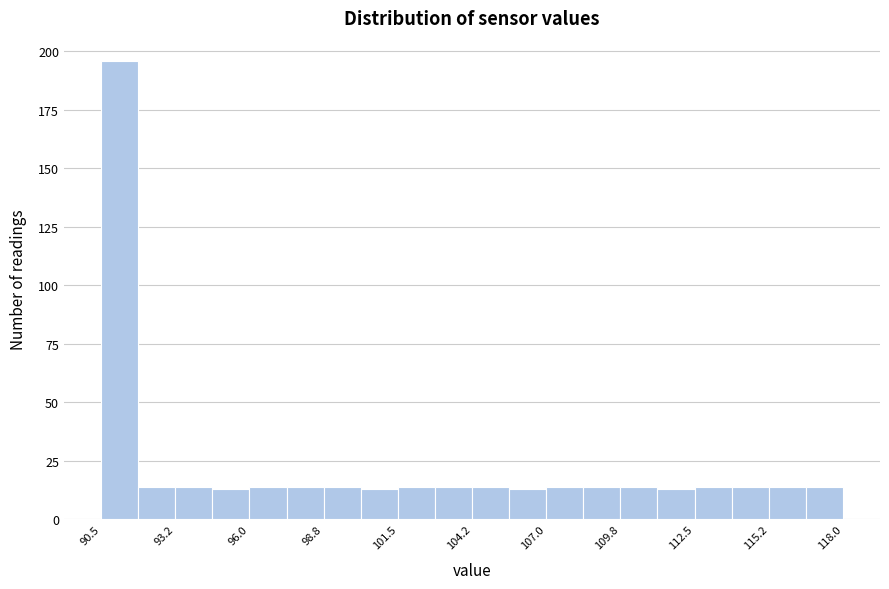

Read against the x-axis, roughly where is the centre of the tallest bar?

91.0